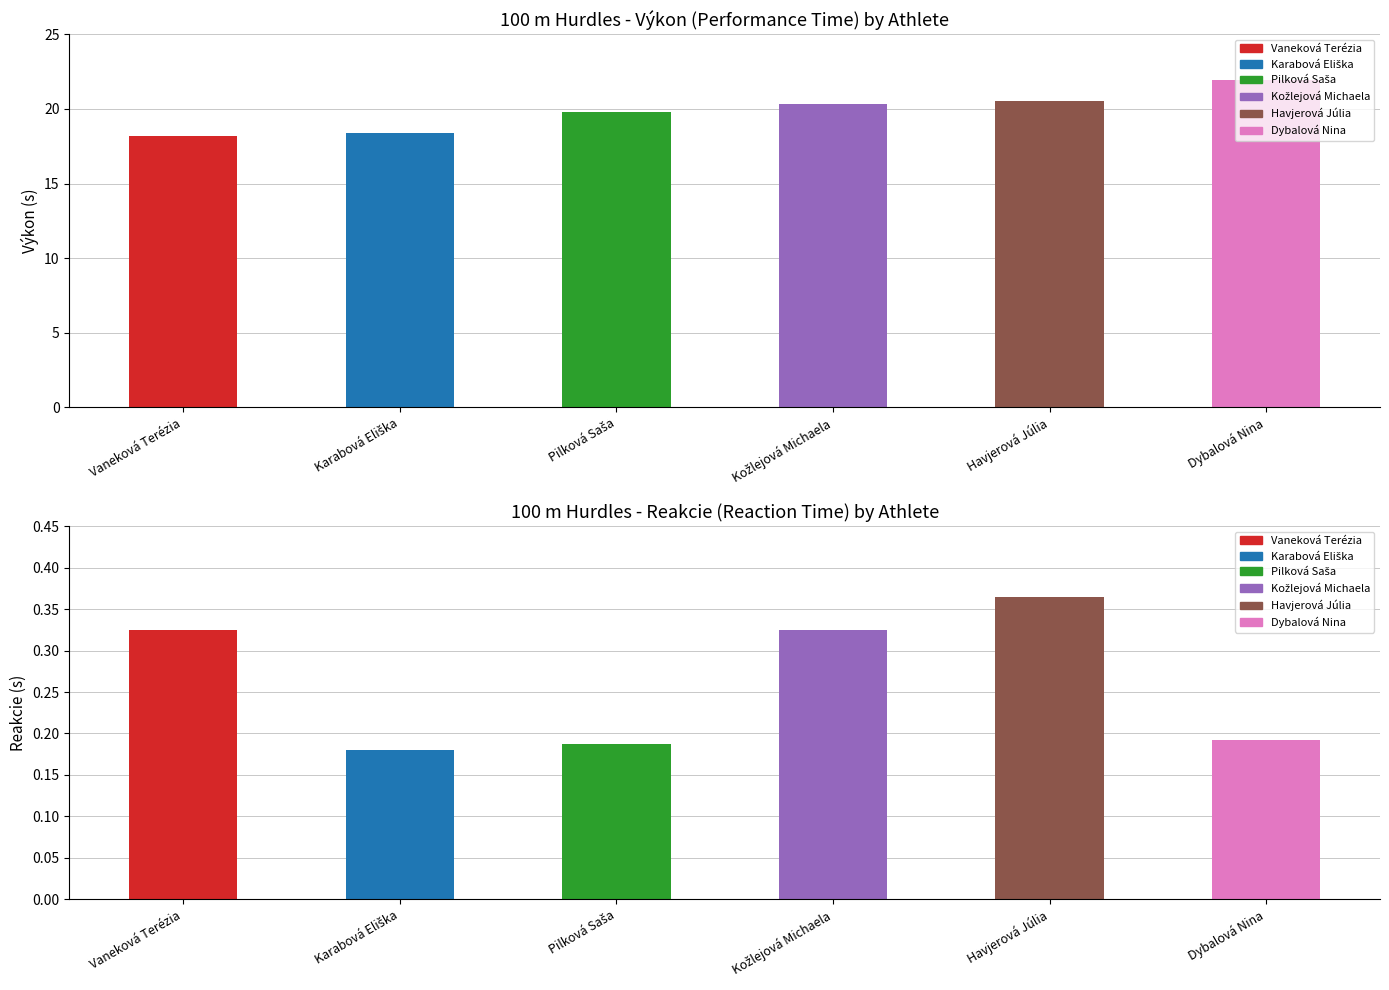

What is the difference between the maximum and minimum values in the Výkon series?

3.7